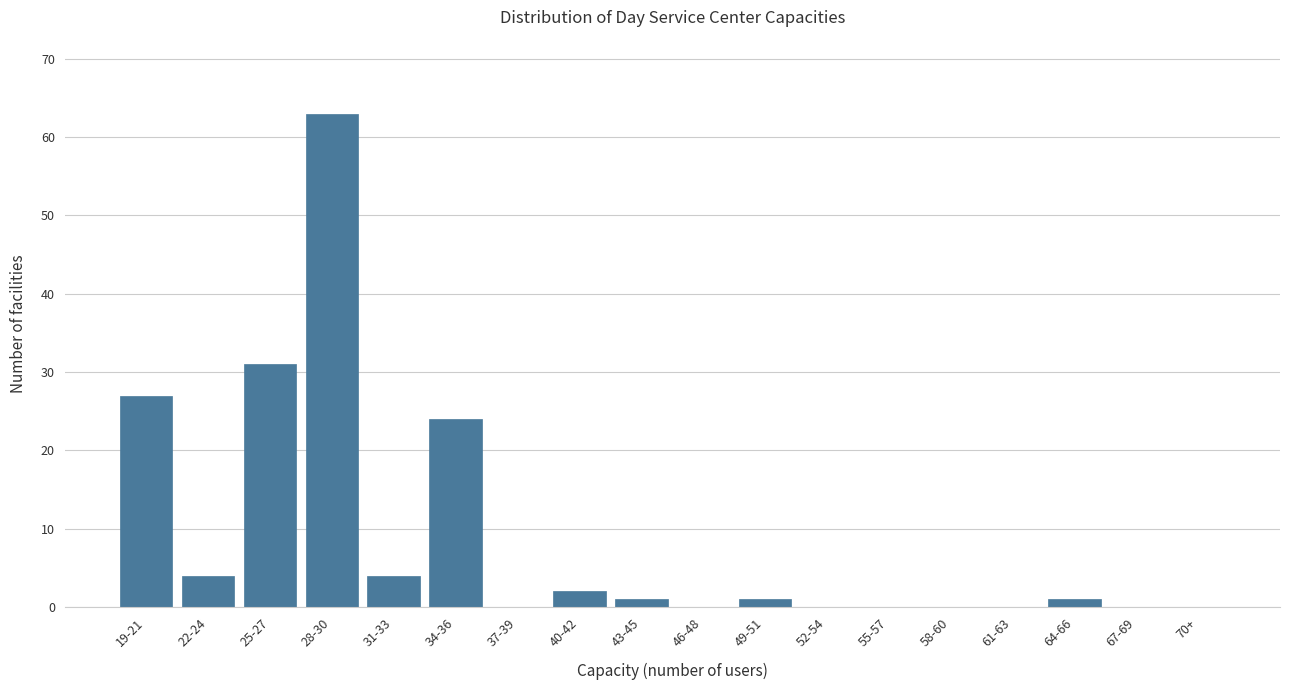

Reading left to right, extract all data points from this chart.

19-21=27	22-24=4	25-27=31	28-30=63	31-33=4	34-36=24	37-39=0	40-42=2	43-45=1	46-48=0	49-51=1	52-54=0	55-57=0	58-60=0	61-63=0	64-66=1	67-69=0	70+=0